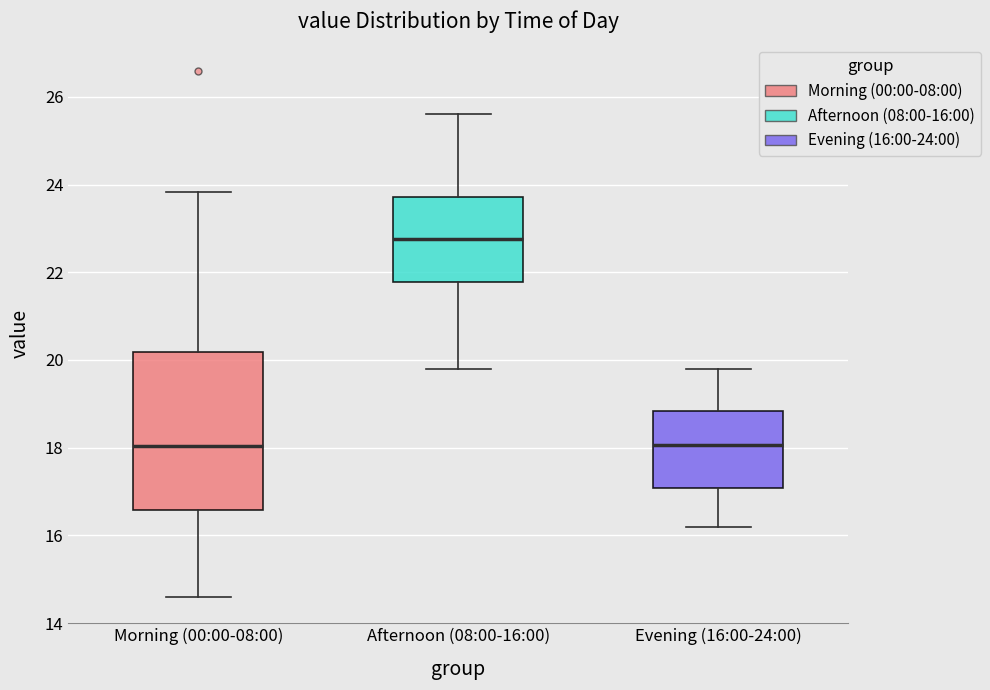

Which box is the tallest, from its lower edge to its upper edge?

Morning (00:00-08:00)